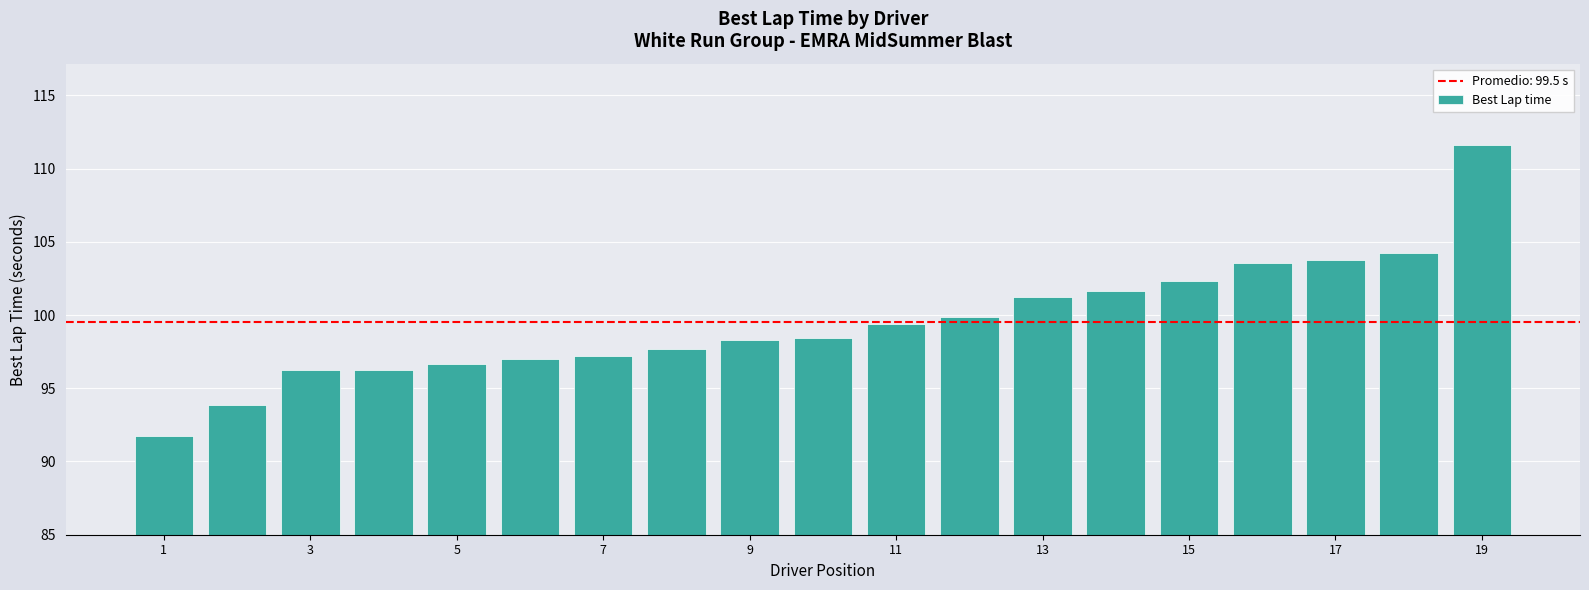

What is the minimum value shown in the chart?

91.8